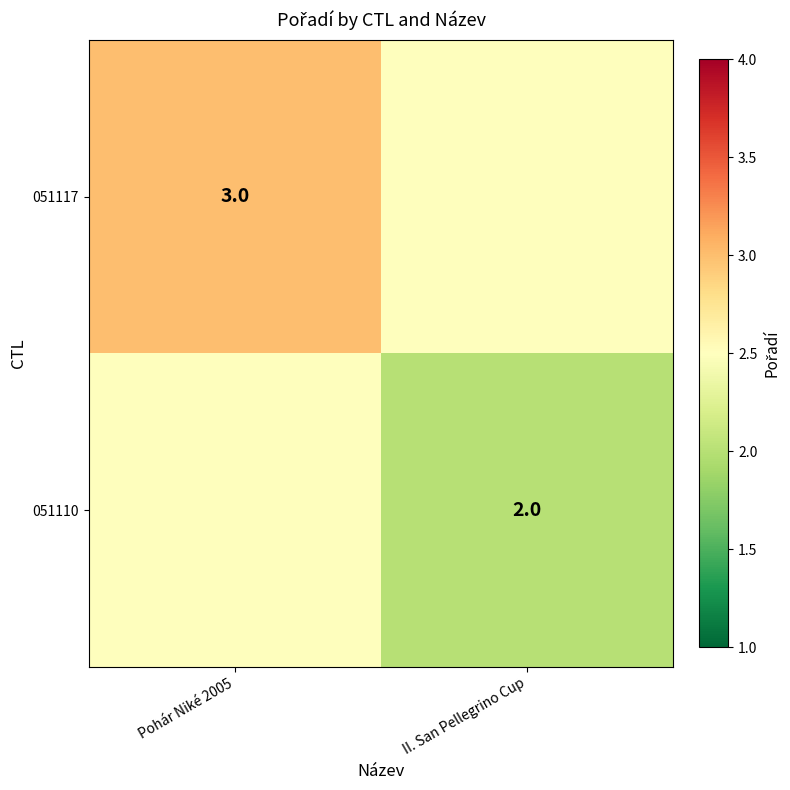

What is the total value across all series at Pohár Niké 2005?

5.5